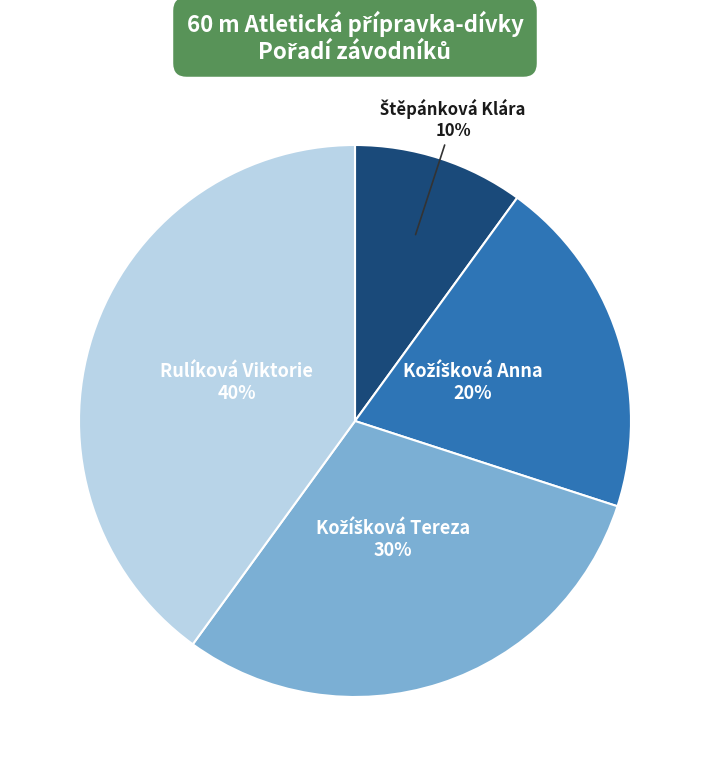

To the nearest percent, what is the difference between the largest and smallest slice percentages?

30%